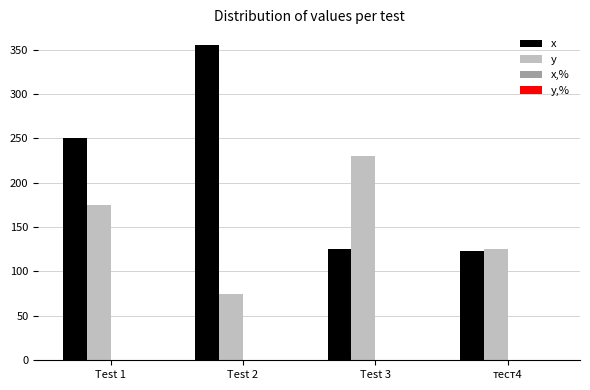

How many groups of bars are there?

4